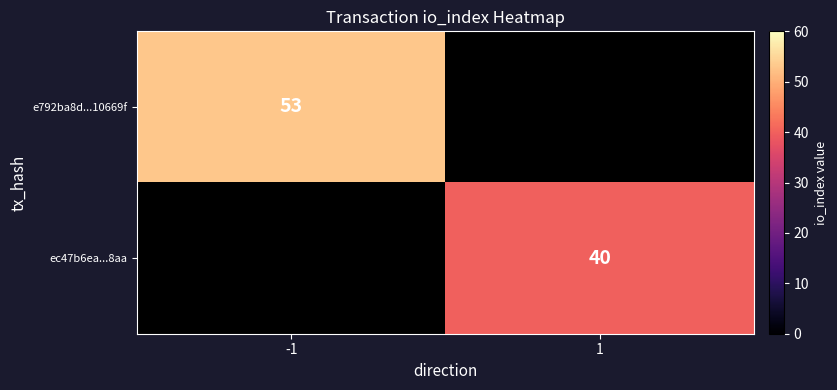

How many data points does each series have?

2